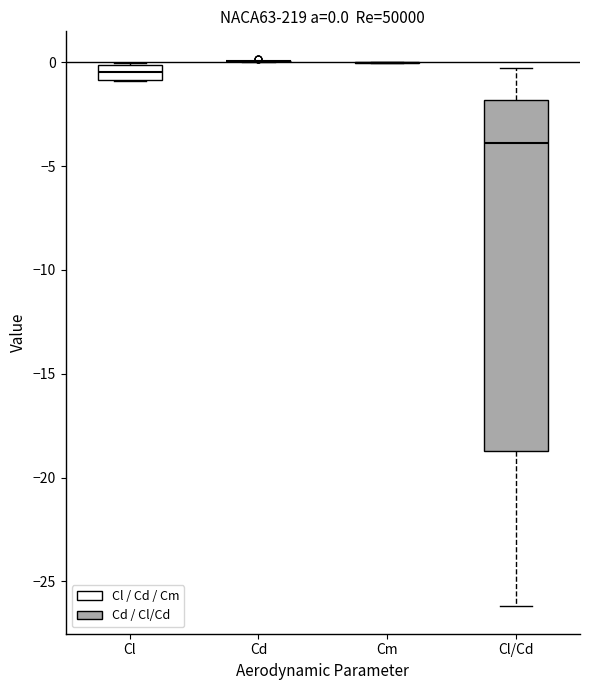

Which box is the tallest, from its lower edge to its upper edge?

Cl/Cd